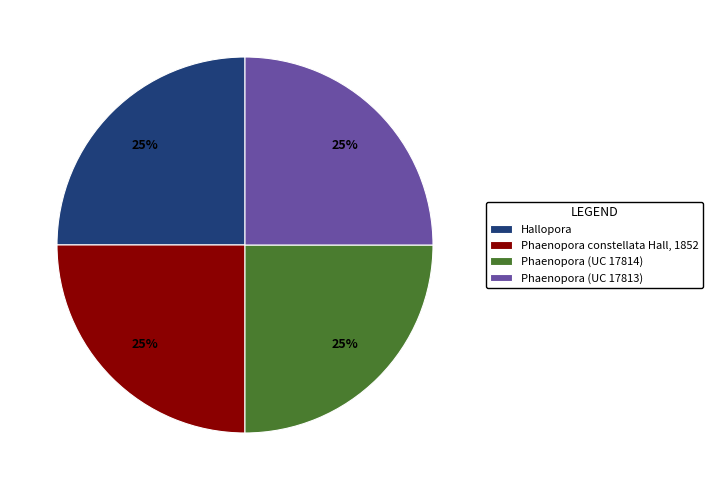

Approximately how many times larger is the value at Hallopora compared to Phaenopora (UC 17813)?

1.0